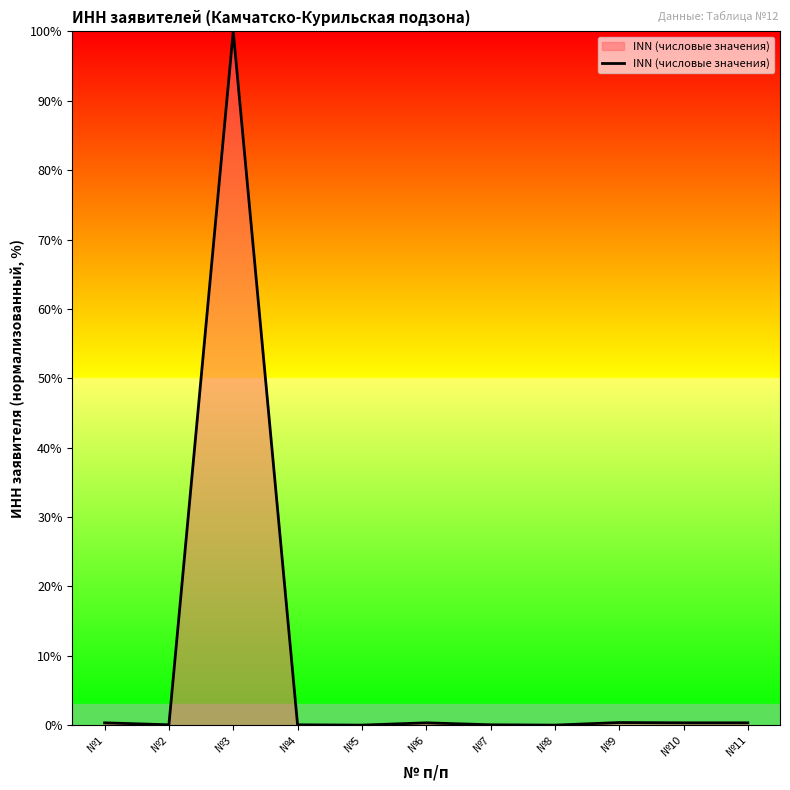

Which label corresponds to the largest value in the chart?

№3